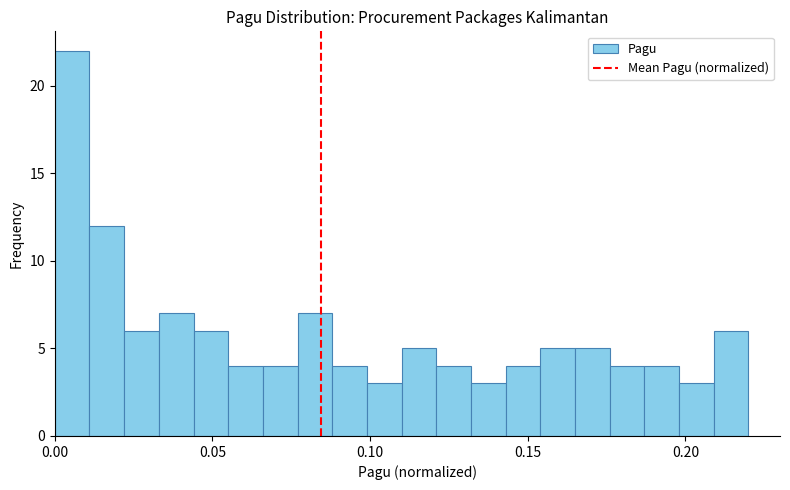

Read against the x-axis, roughly where is the centre of the tallest bar?

0.005